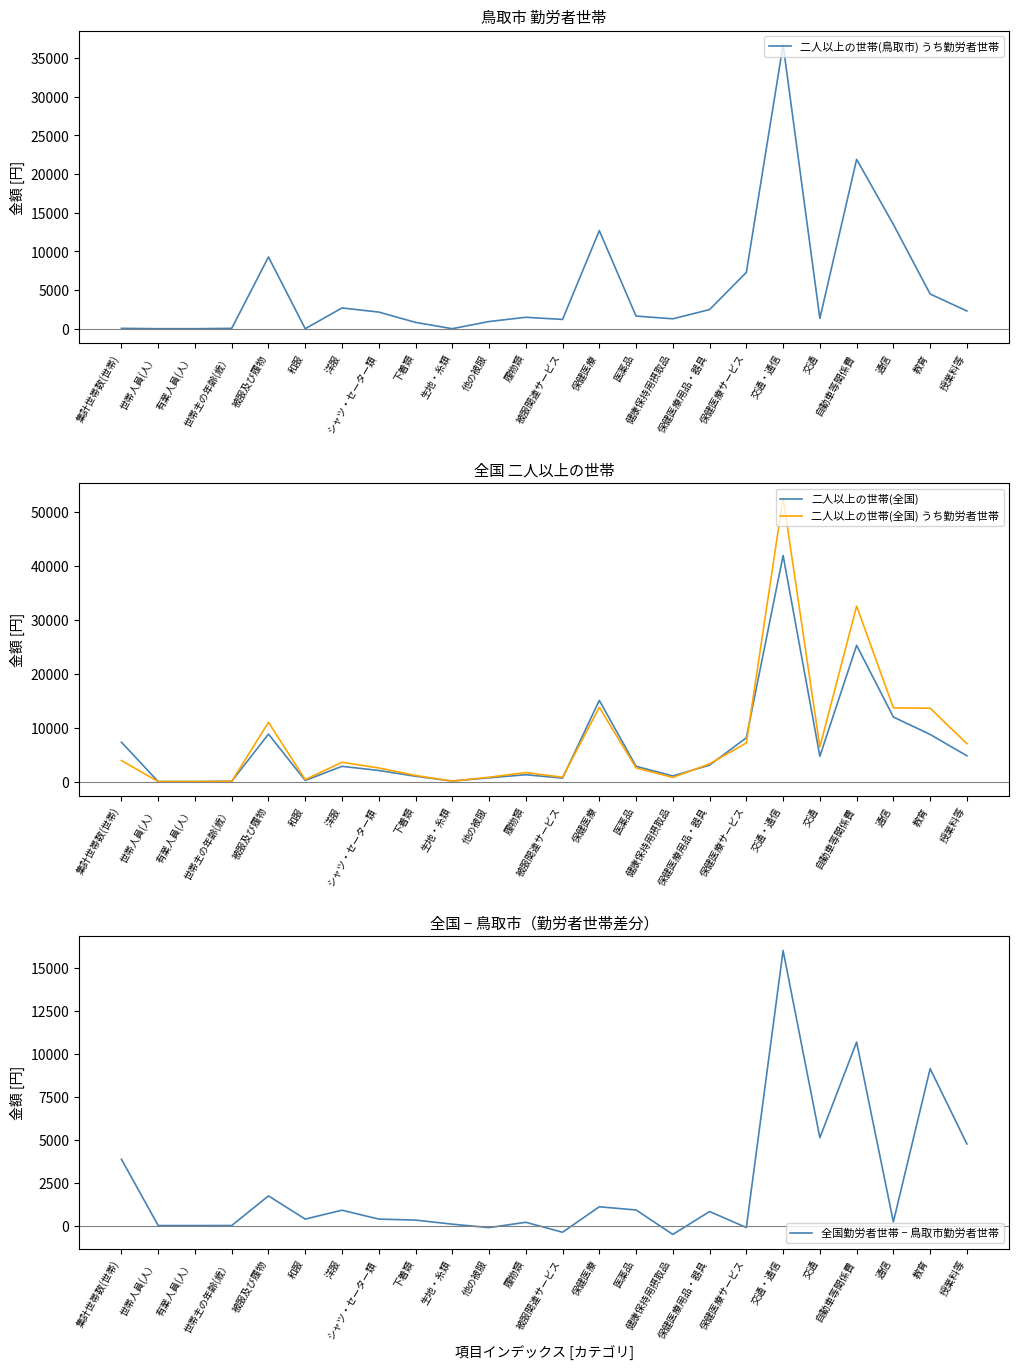

Rank the series by their average value, from highest to lowest.

二人以上の世帯(全国) うち勤労者世帯, 二人以上の世帯(全国), 二人以上の世帯(鳥取市) うち勤労者世帯, 全国勤労者世帯 − 鳥取市勤労者世帯